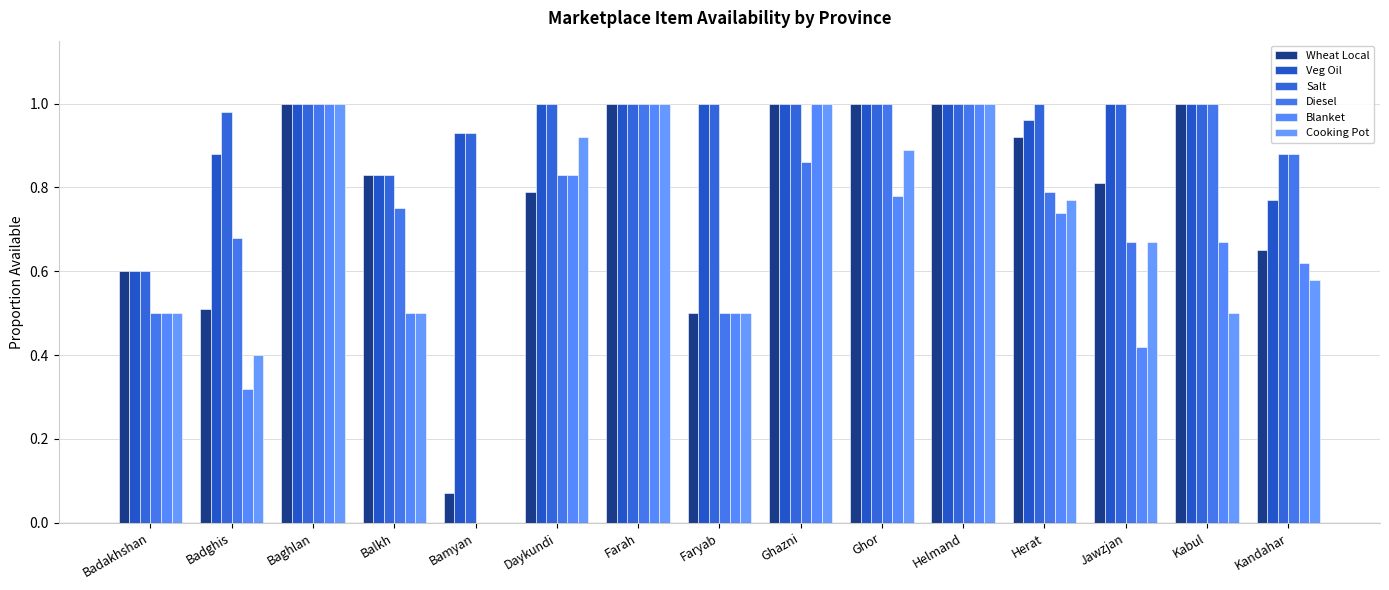

Reading left to right, transcribe all the data shown in this chart.

Wheat Local: Badakhshan=0.6	Badghis=0.5	Baghlan=1.0	Balkh=0.8	Bamyan=0.1	Daykundi=0.8	Farah=1.0	Faryab=0.5	Ghazni=1.0	Ghor=1.0	Helmand=1.0	Herat=0.9	Jawzjan=0.8	Kabul=1.0	Kandahar=0.7
Veg Oil: Badakhshan=0.6	Badghis=0.9	Baghlan=1.0	Balkh=0.8	Bamyan=0.9	Daykundi=1.0	Farah=1.0	Faryab=1.0	Ghazni=1.0	Ghor=1.0	Helmand=1.0	Herat=1.0	Jawzjan=1.0	Kabul=1.0	Kandahar=0.8
Salt: Badakhshan=0.6	Badghis=1.0	Baghlan=1.0	Balkh=0.8	Bamyan=0.9	Daykundi=1.0	Farah=1.0	Faryab=1.0	Ghazni=1.0	Ghor=1.0	Helmand=1.0	Herat=1.0	Jawzjan=1.0	Kabul=1.0	Kandahar=0.9
Diesel: Badakhshan=0.5	Badghis=0.7	Baghlan=1.0	Balkh=0.8	Bamyan=0.0	Daykundi=0.8	Farah=1.0	Faryab=0.5	Ghazni=0.9	Ghor=1.0	Helmand=1.0	Herat=0.8	Jawzjan=0.7	Kabul=1.0	Kandahar=0.9
Blanket: Badakhshan=0.5	Badghis=0.3	Baghlan=1.0	Balkh=0.5	Bamyan=0.0	Daykundi=0.8	Farah=1.0	Faryab=0.5	Ghazni=1.0	Ghor=0.8	Helmand=1.0	Herat=0.7	Jawzjan=0.4	Kabul=0.7	Kandahar=0.6
Cooking Pot: Badakhshan=0.5	Badghis=0.4	Baghlan=1.0	Balkh=0.5	Bamyan=0.0	Daykundi=0.9	Farah=1.0	Faryab=0.5	Ghazni=1.0	Ghor=0.9	Helmand=1.0	Herat=0.8	Jawzjan=0.7	Kabul=0.5	Kandahar=0.6